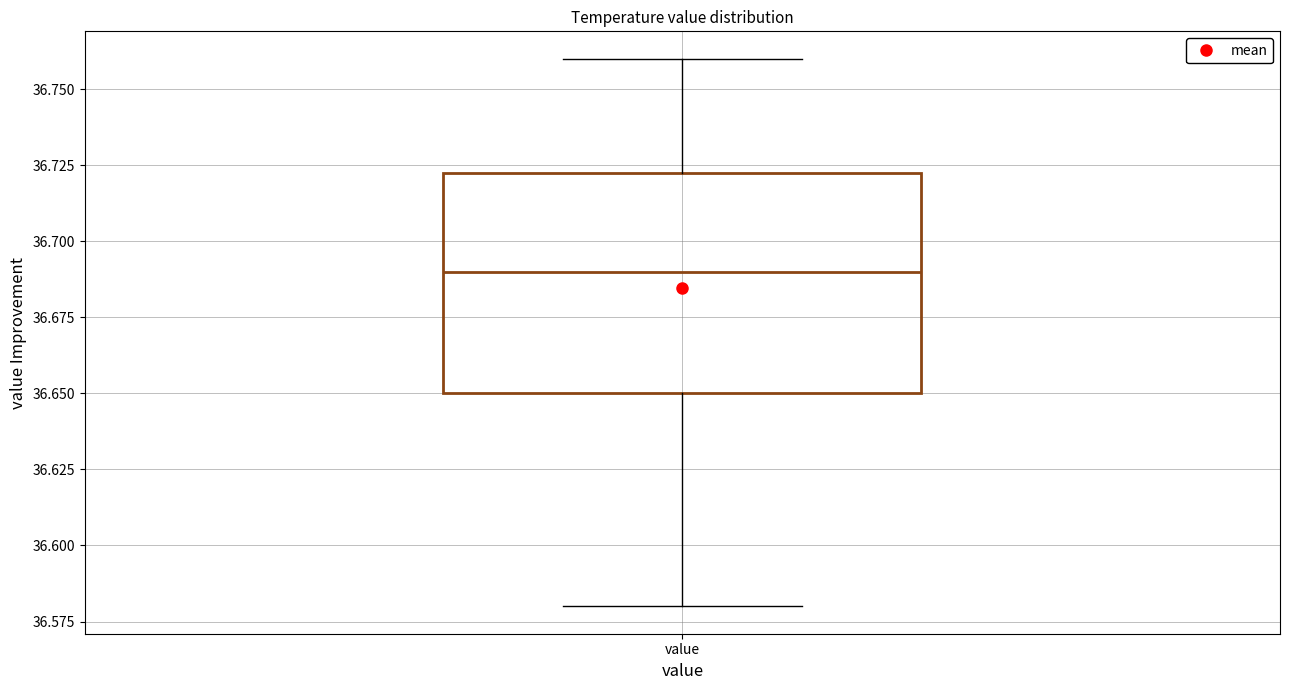

Where is the lower edge of the box for value on the y-axis? The values are not printed on the chart, so give them approximately, as read against the axis.

36.650